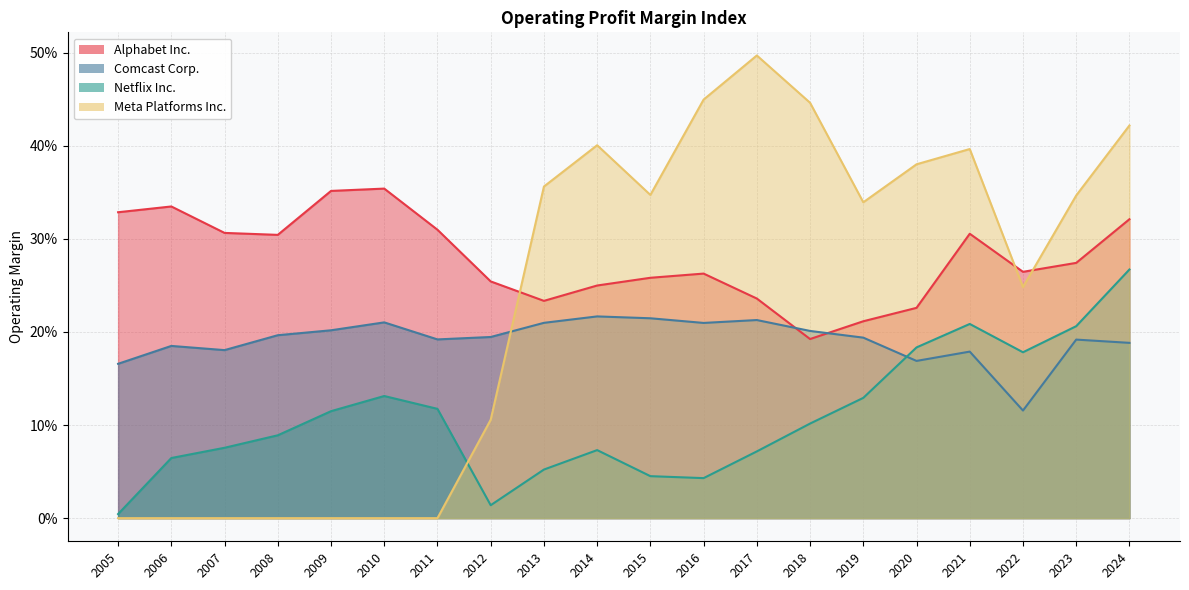

Read the Comcast Corp. value at 2021.

0.2